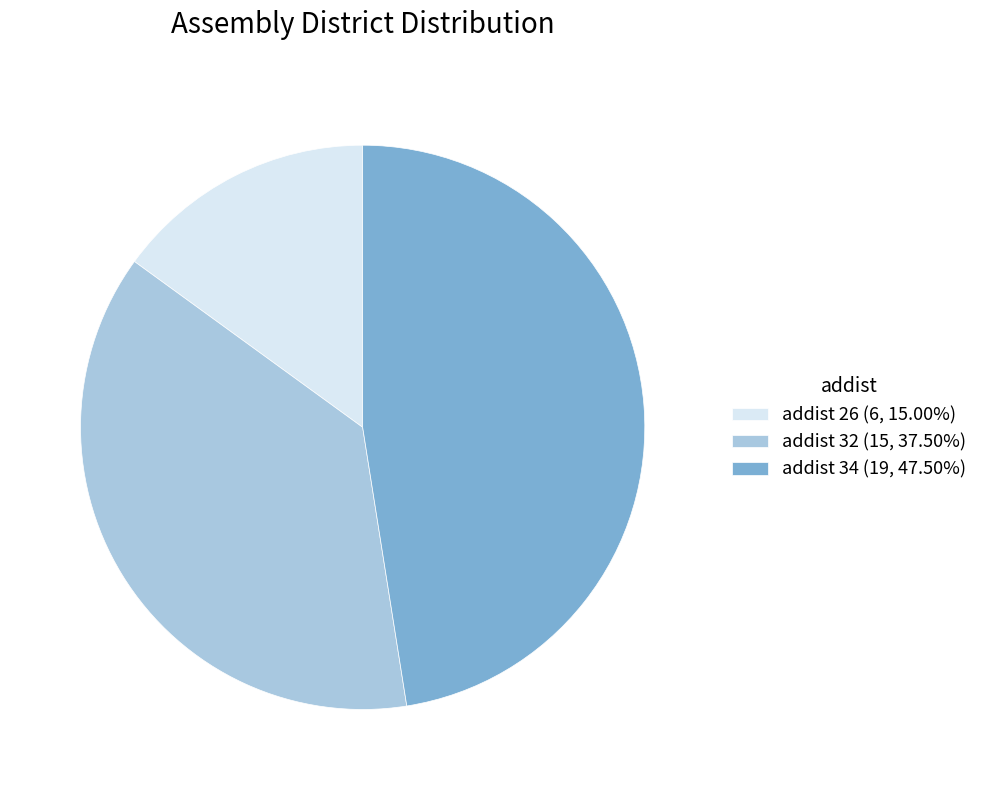

What is the ratio of the value at addist 26 (6, 15.00%) to the value at addist 34 (19, 47.50%)?

0.3